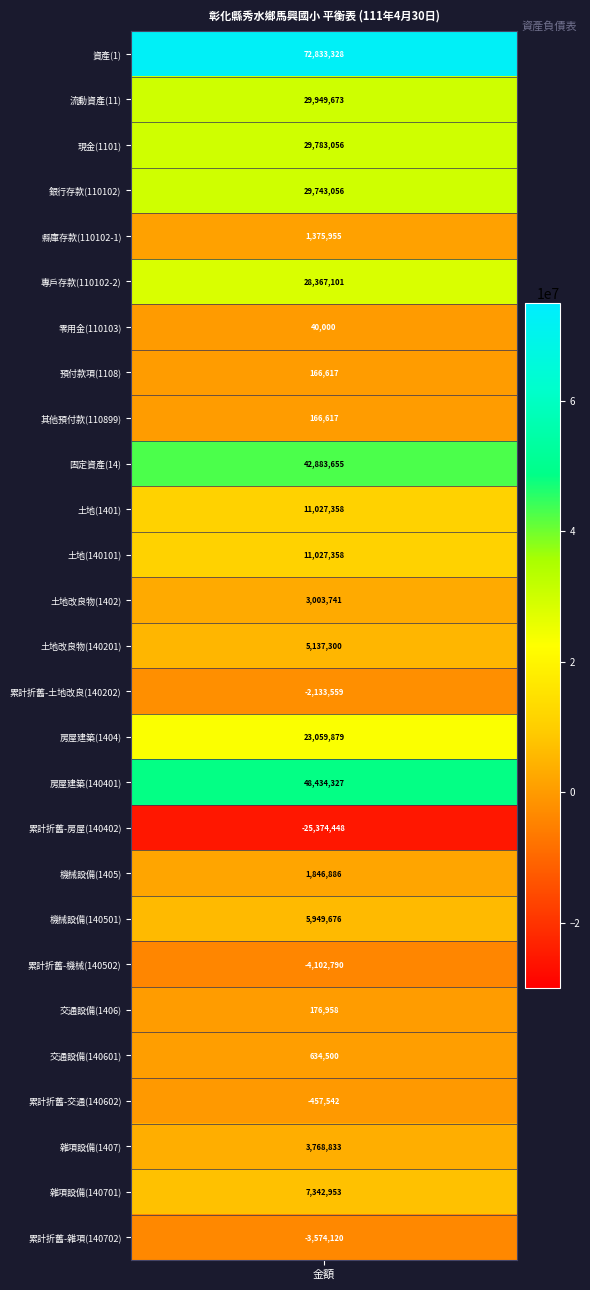

How many values are below zero?

5